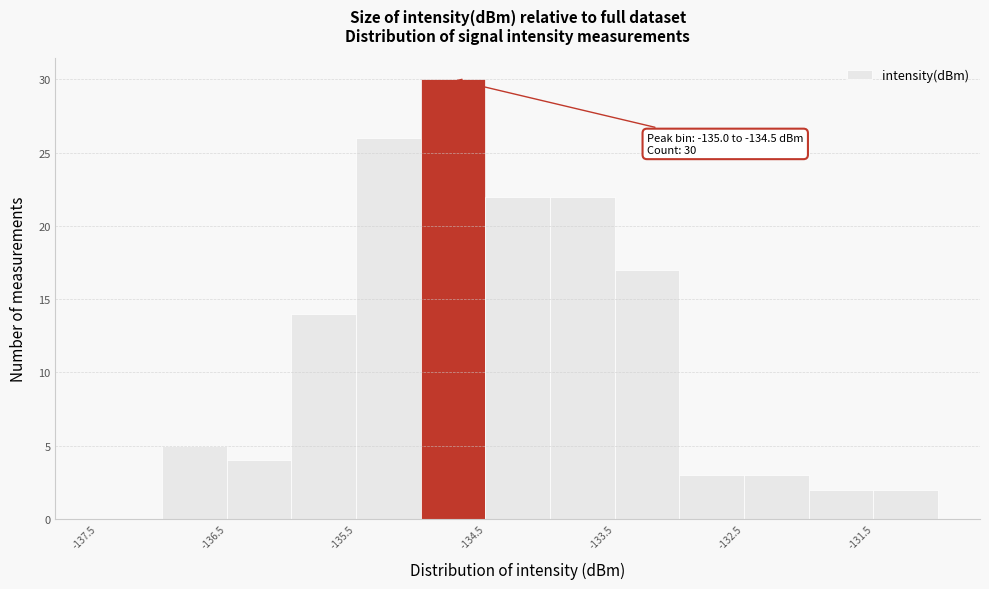

Over which range of the x-axis is the bar tallest?

-135.0 to -134.5